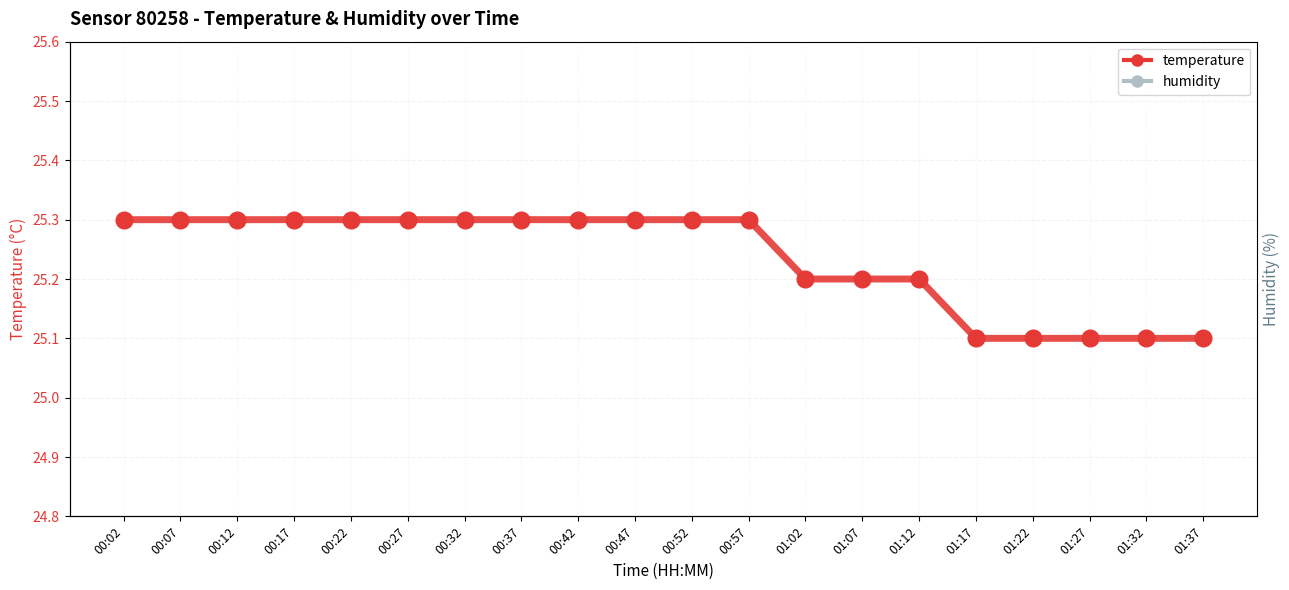

Is the value of temperature at 00:52 greater than the value of humidity at 00:42?

No